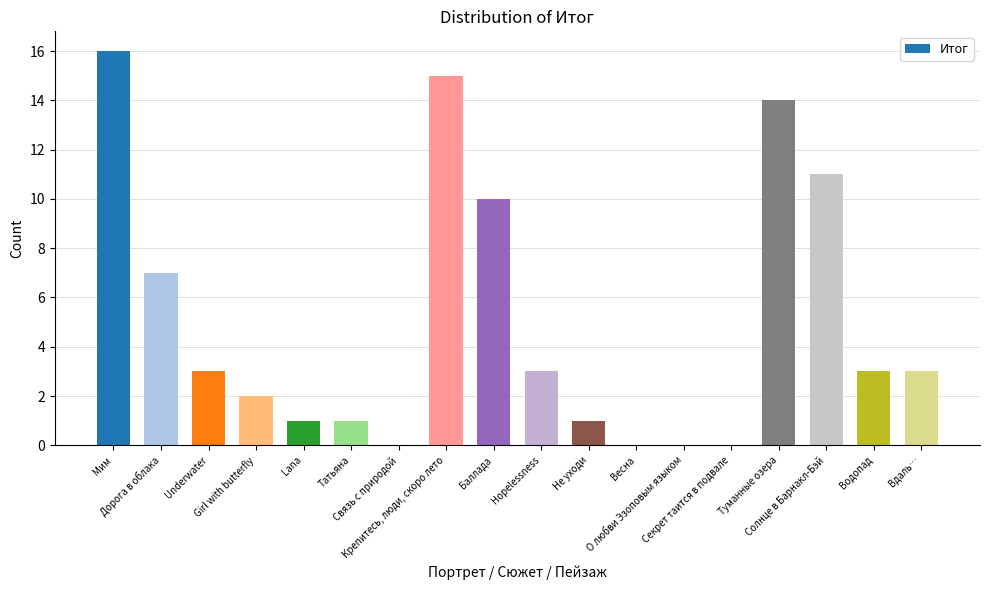

What is the greatest value displayed?

16